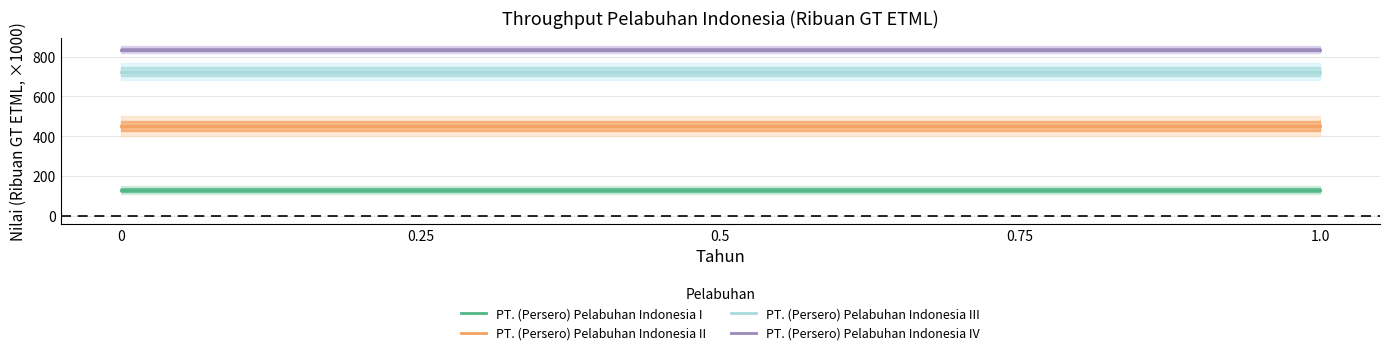

What is the label of the 3rd point from the left?

0.5